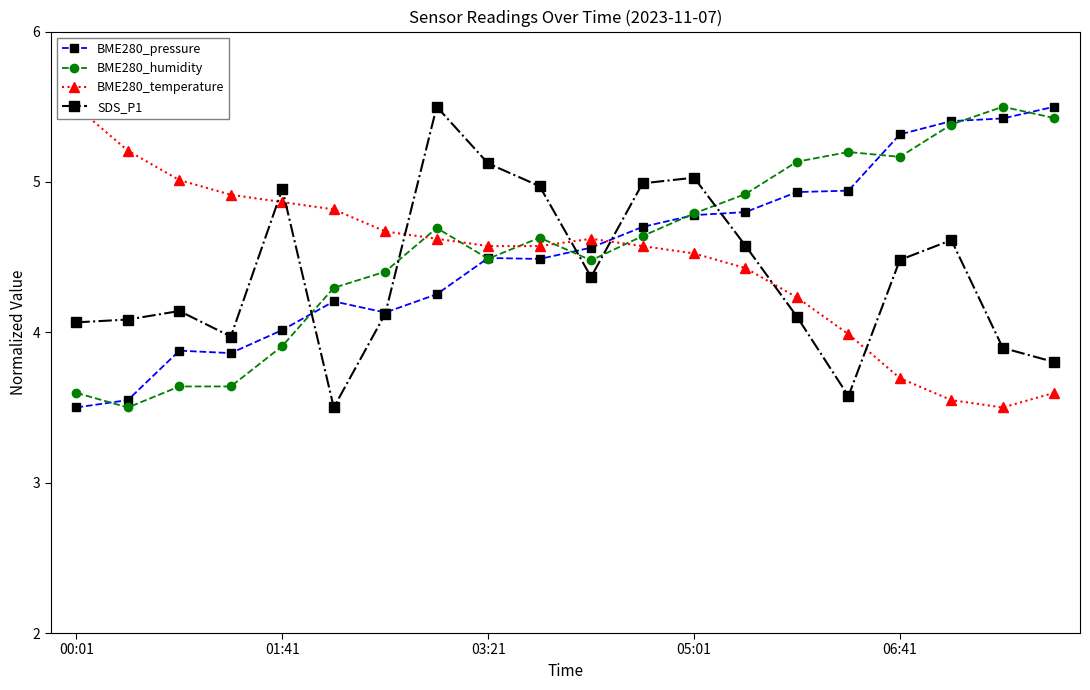

True or false: BME280_temperature has more than 0 points higher than both neighbors.

True